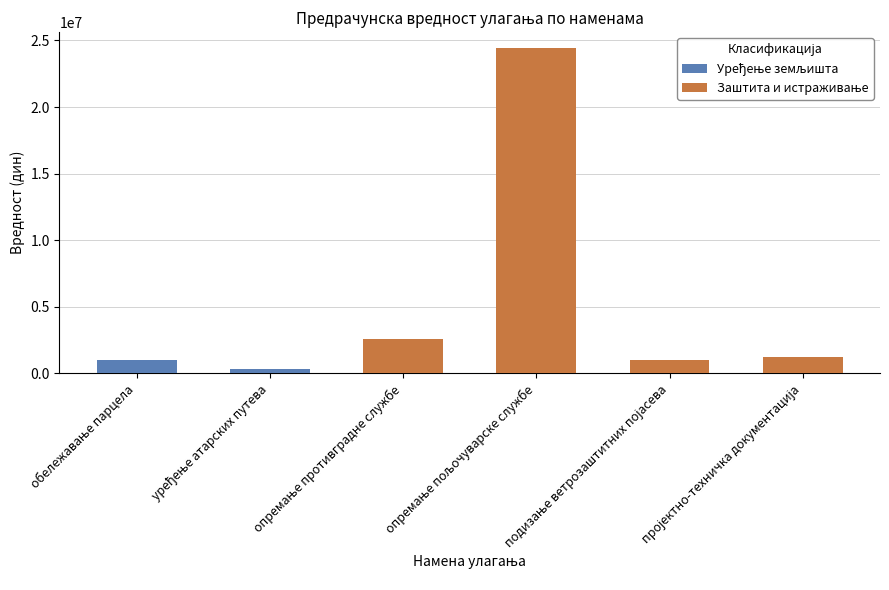

Is it true that Сопствено учешће (дин) equals 2122204 at пројектно-техничка документација?

False